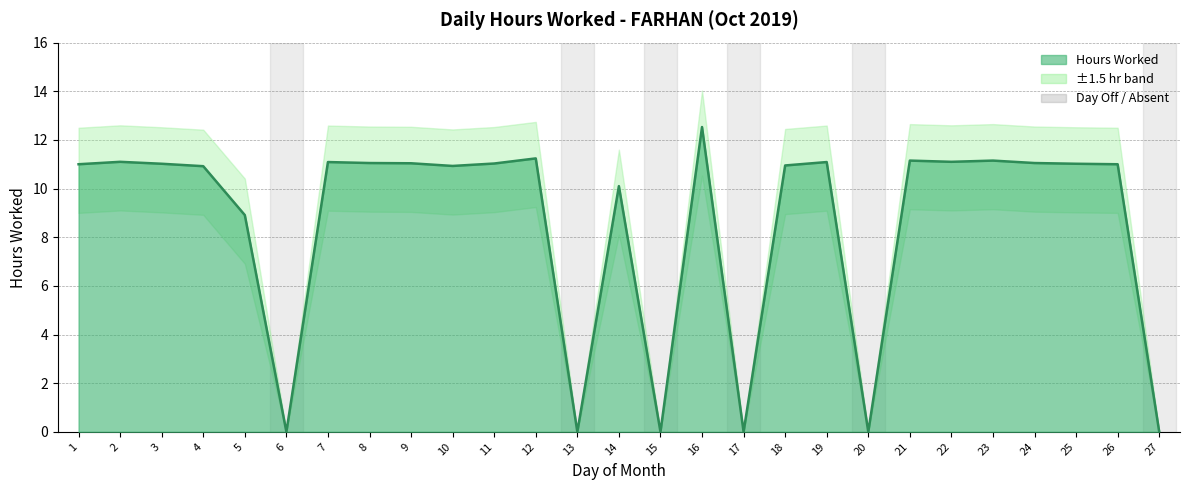

Which category has the highest value across all series?

16